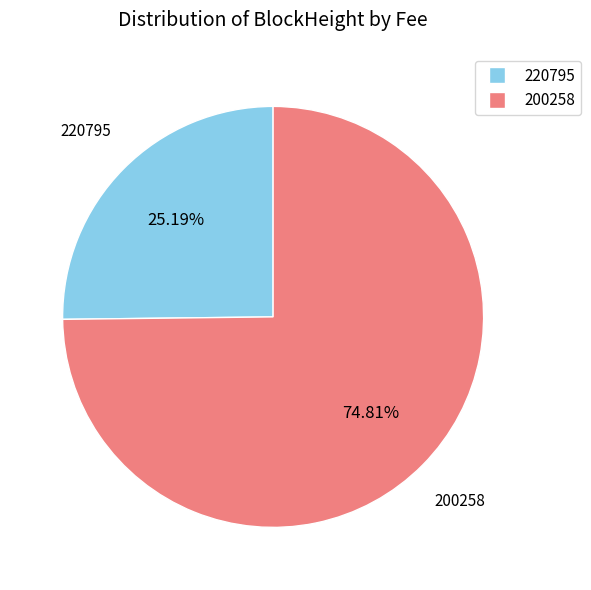

How many segments does this pie chart have?

2